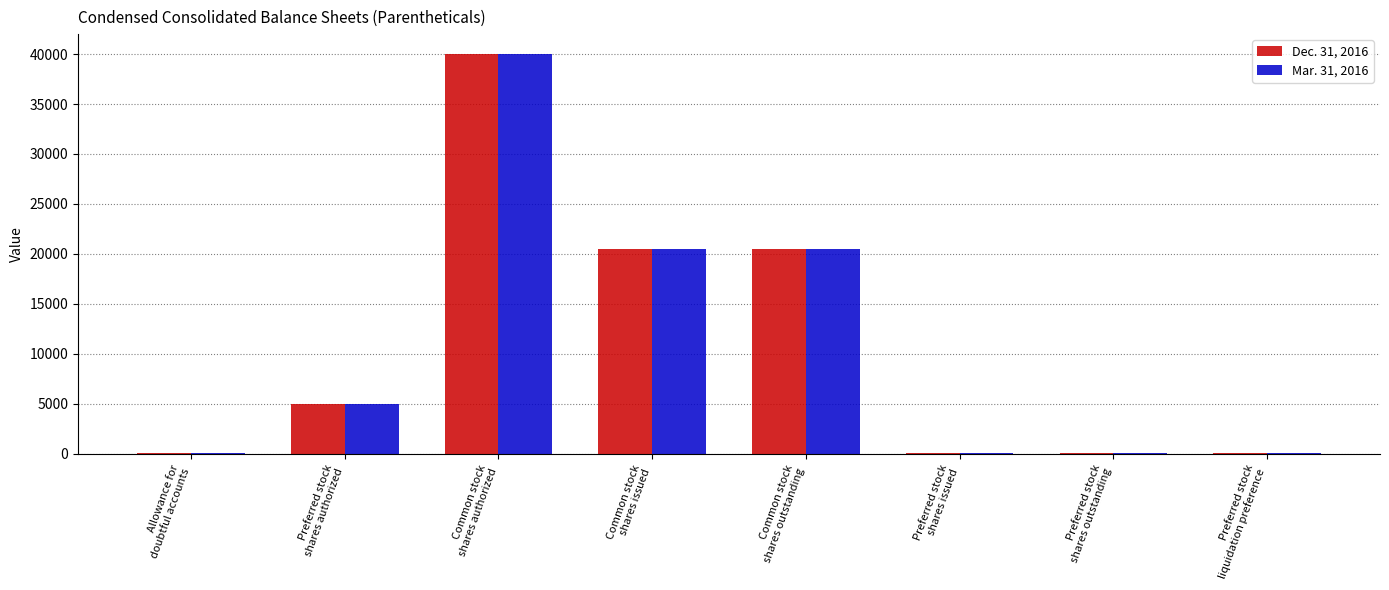

How many series are shown in this chart?

2